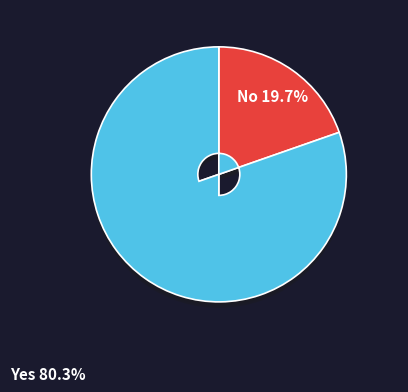

Combined, what portion of the pie is 27 and 20?

100.0%